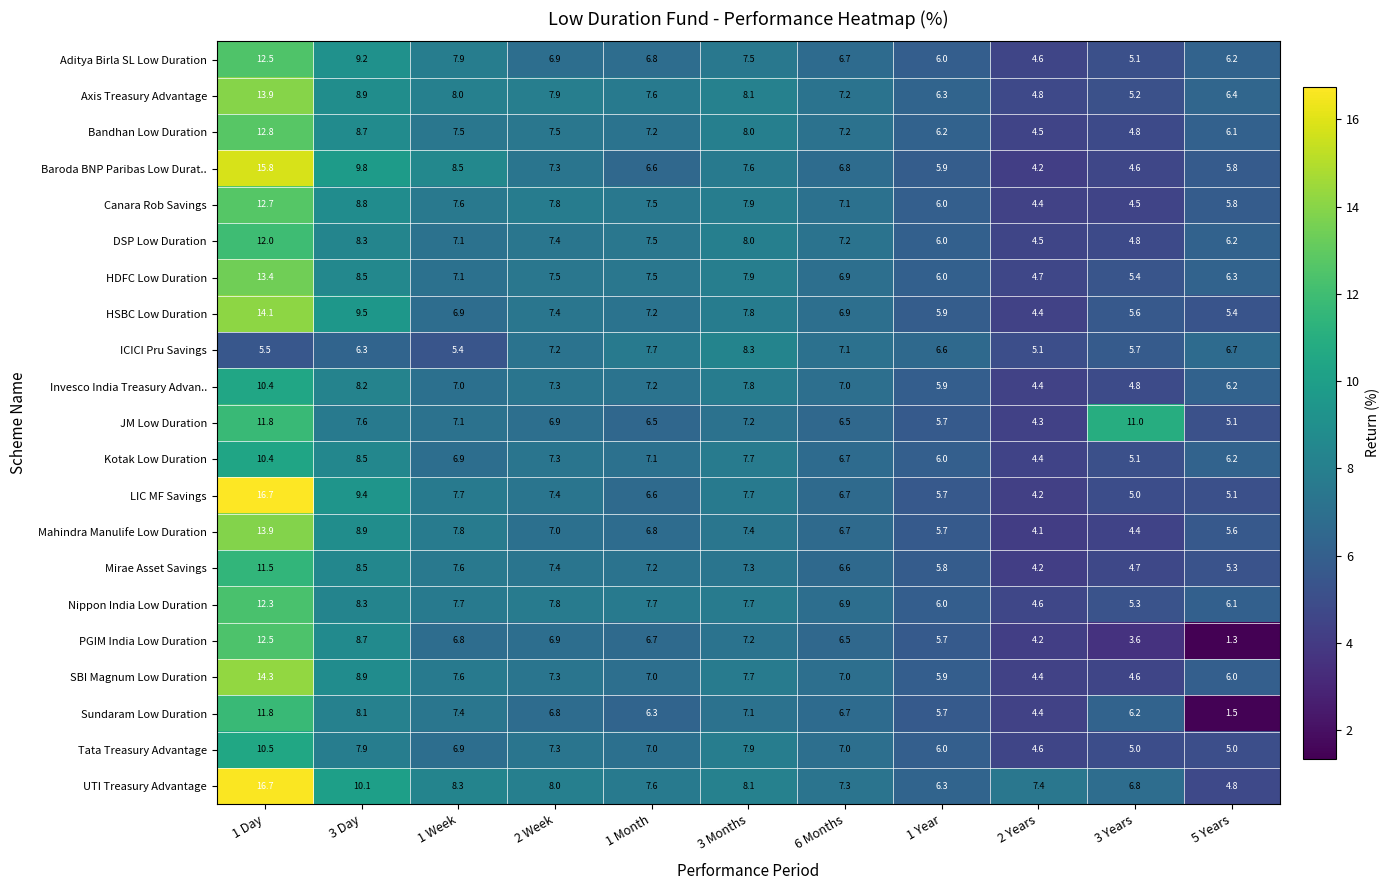

What is the difference between the maximum and minimum values in the Axis Treasury Advantage series?

9.1